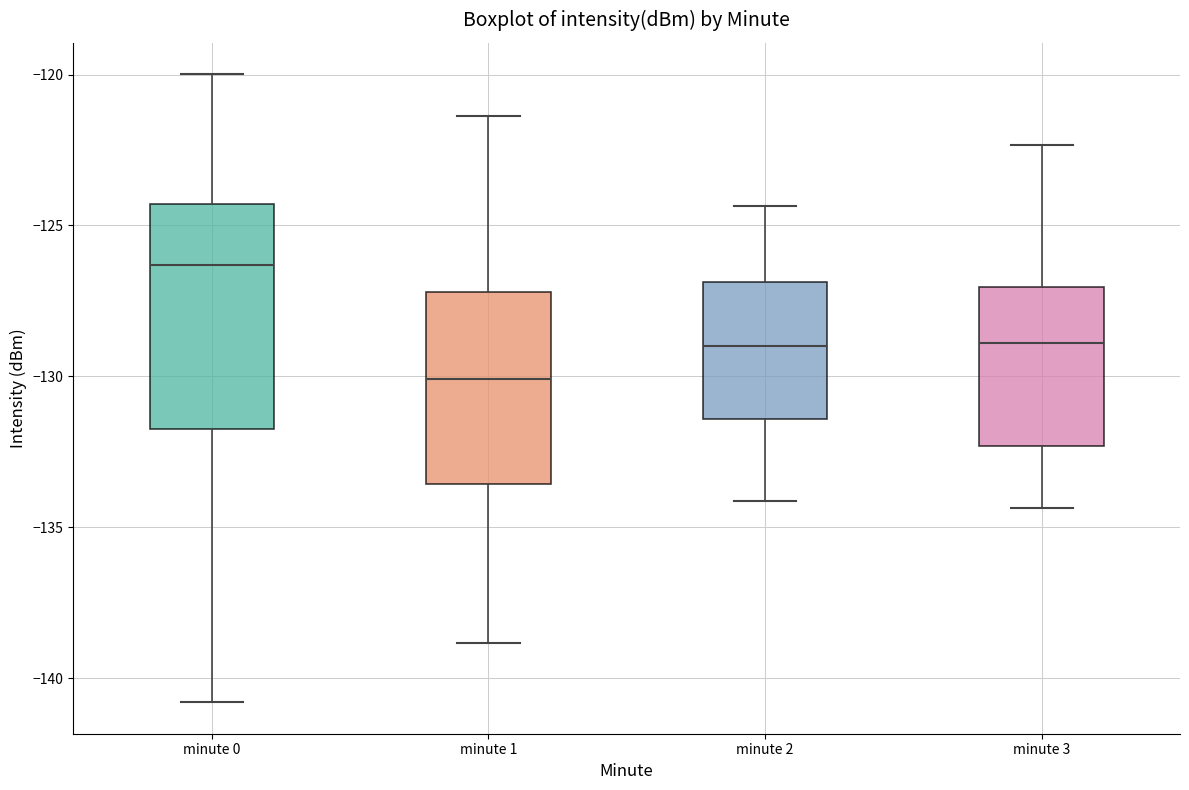

Comparing the boxes themselves (not the whiskers), which one is the tallest?

minute 0